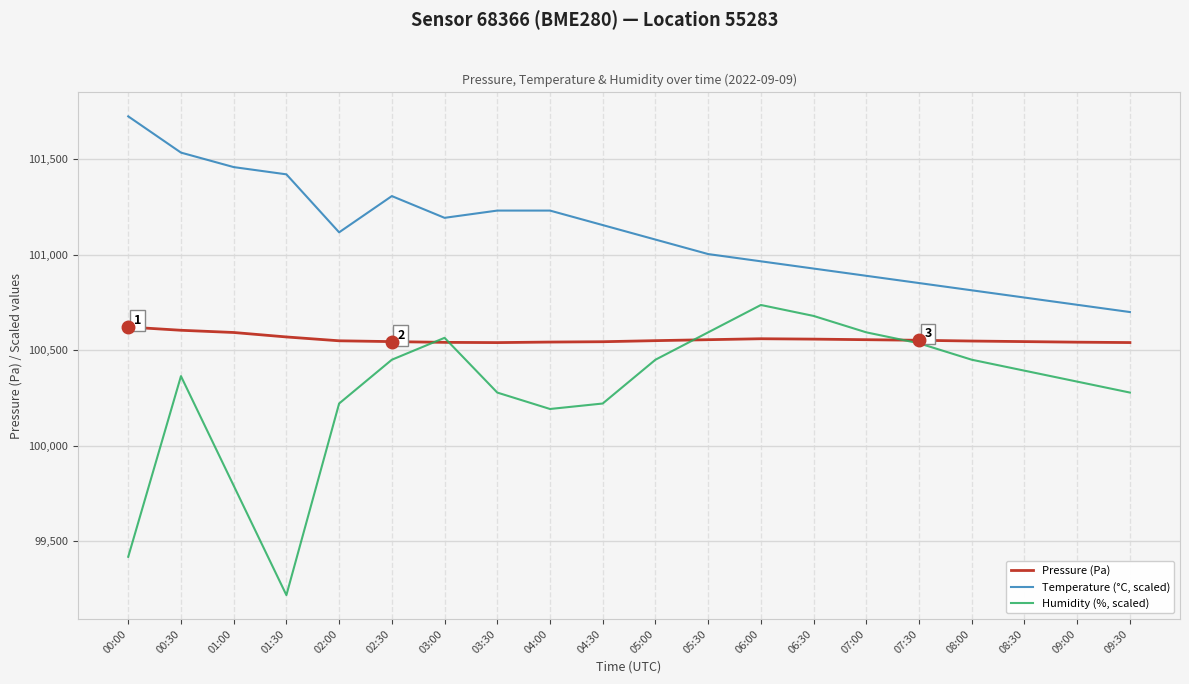

Which category has the lowest value in the Humidity (%, scaled) series?

01:30